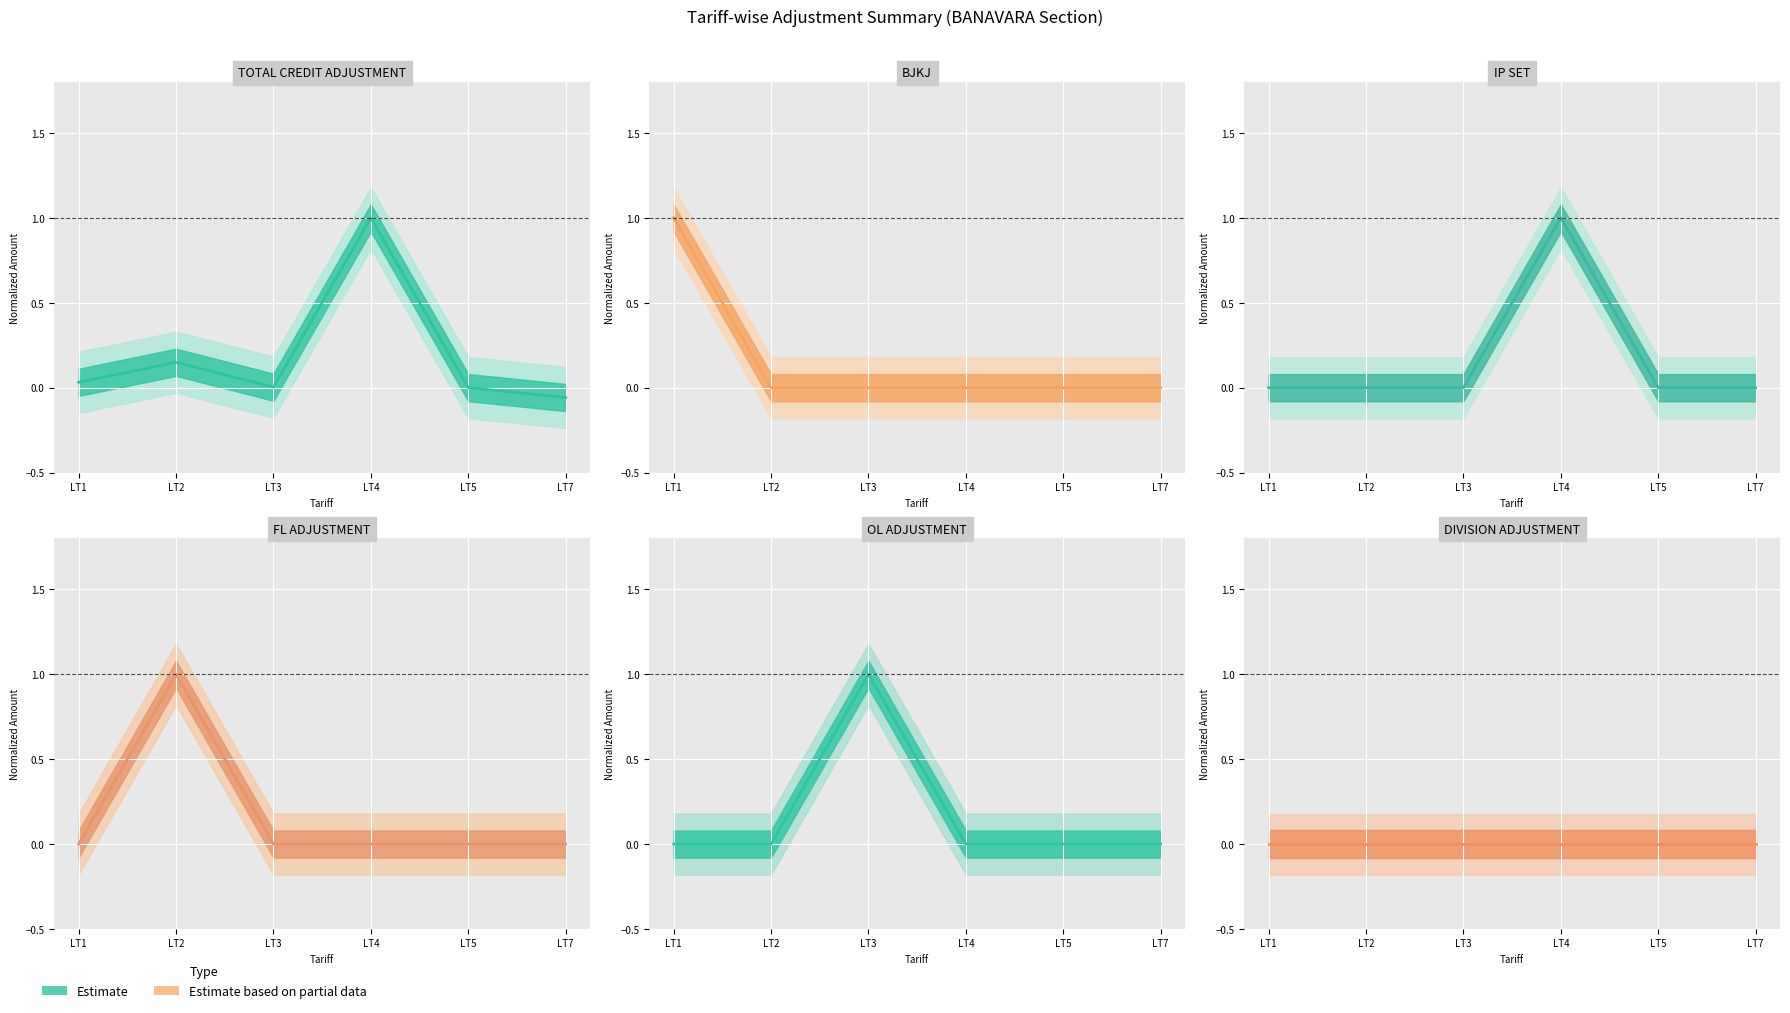

Where do IP SET and TOTAL CREDIT ADJUSTMENT first cross each other?

LT5 and LT7